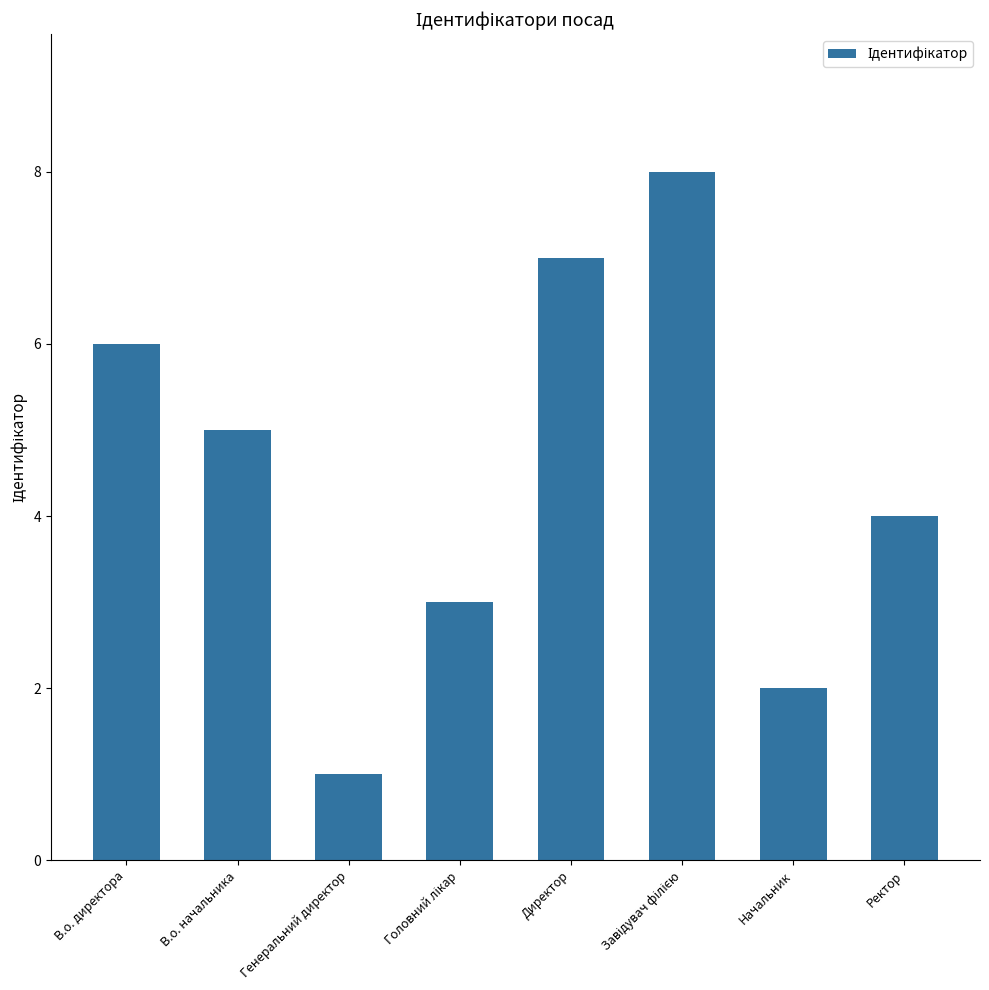

Which label corresponds to the smallest value in the chart?

Генеральний директор